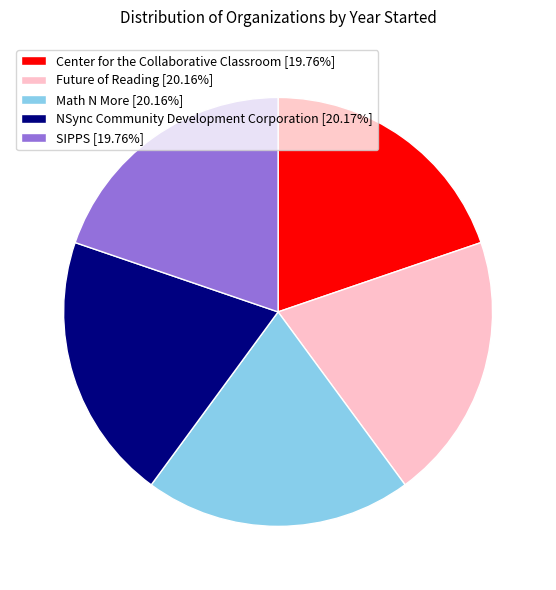

Does Future of Reading represent more than half of the total?

No